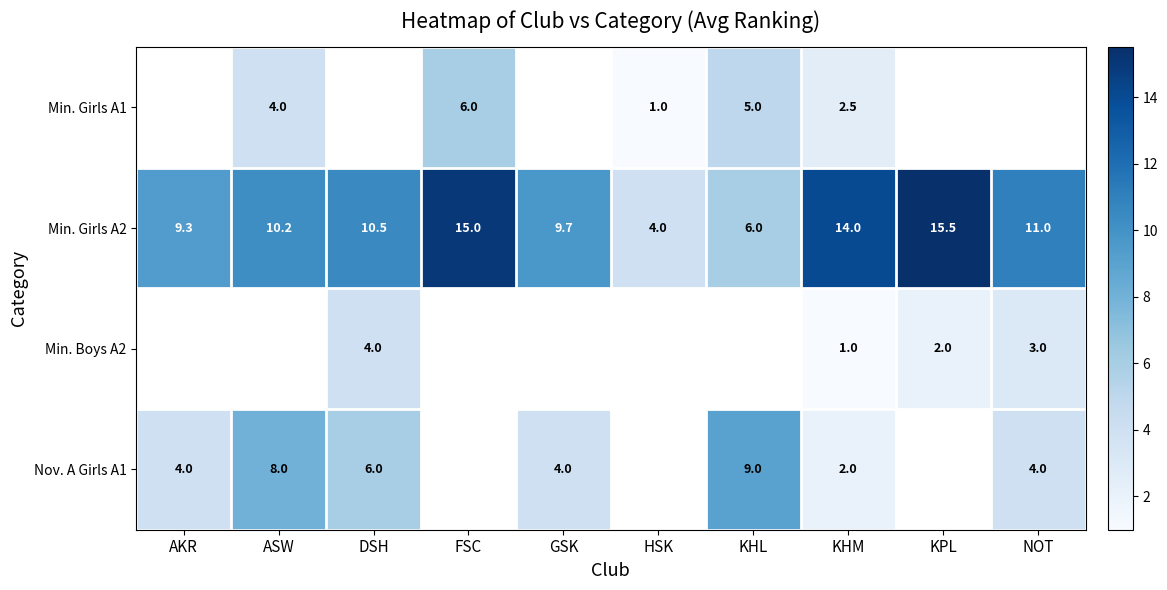

What is the minimum value shown in the chart?

1.0